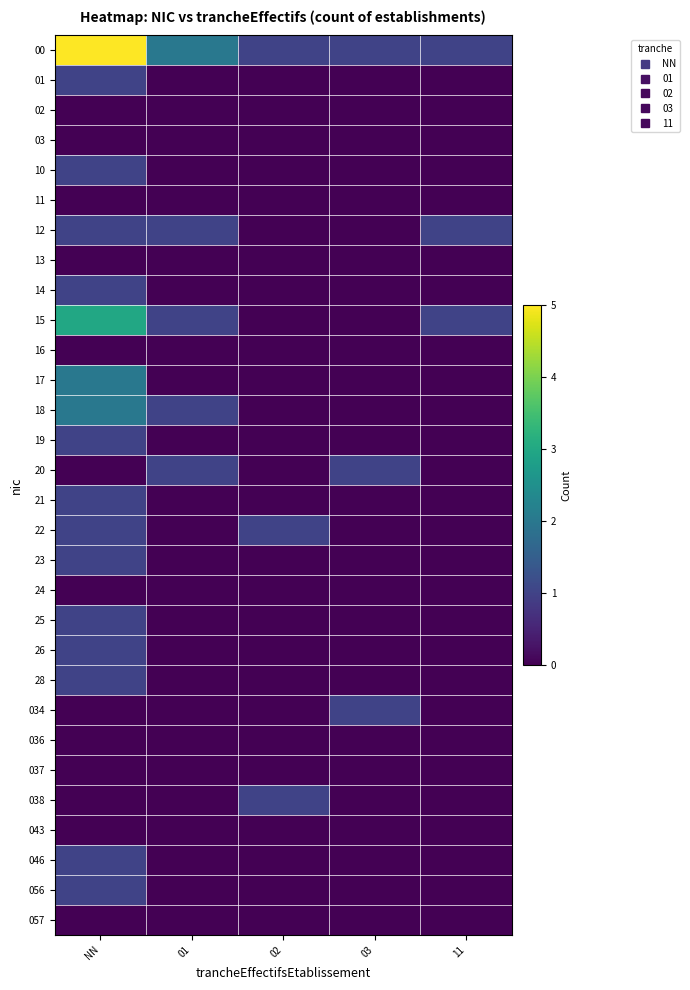

Reading left to right, what are all the values shown in this chart?

00: NN=5	01=2	02=1	03=1	11=1
01: NN=1	01=0	02=0	03=0	11=0
02: NN=0	01=0	02=0	03=0	11=0
03: NN=0	01=0	02=0	03=0	11=0
10: NN=1	01=0	02=0	03=0	11=0
11: NN=0	01=0	02=0	03=0	11=0
12: NN=1	01=1	02=0	03=0	11=1
13: NN=0	01=0	02=0	03=0	11=0
14: NN=1	01=0	02=0	03=0	11=0
15: NN=3	01=1	02=0	03=0	11=1
16: NN=0	01=0	02=0	03=0	11=0
17: NN=2	01=0	02=0	03=0	11=0
18: NN=2	01=1	02=0	03=0	11=0
19: NN=1	01=0	02=0	03=0	11=0
20: NN=0	01=1	02=0	03=1	11=0
21: NN=1	01=0	02=0	03=0	11=0
22: NN=1	01=0	02=1	03=0	11=0
23: NN=1	01=0	02=0	03=0	11=0
24: NN=0	01=0	02=0	03=0	11=0
25: NN=1	01=0	02=0	03=0	11=0
26: NN=1	01=0	02=0	03=0	11=0
28: NN=1	01=0	02=0	03=0	11=0
034: NN=0	01=0	02=0	03=1	11=0
036: NN=0	01=0	02=0	03=0	11=0
037: NN=0	01=0	02=0	03=0	11=0
038: NN=0	01=0	02=1	03=0	11=0
043: NN=0	01=0	02=0	03=0	11=0
046: NN=1	01=0	02=0	03=0	11=0
056: NN=1	01=0	02=0	03=0	11=0
057: NN=0	01=0	02=0	03=0	11=0